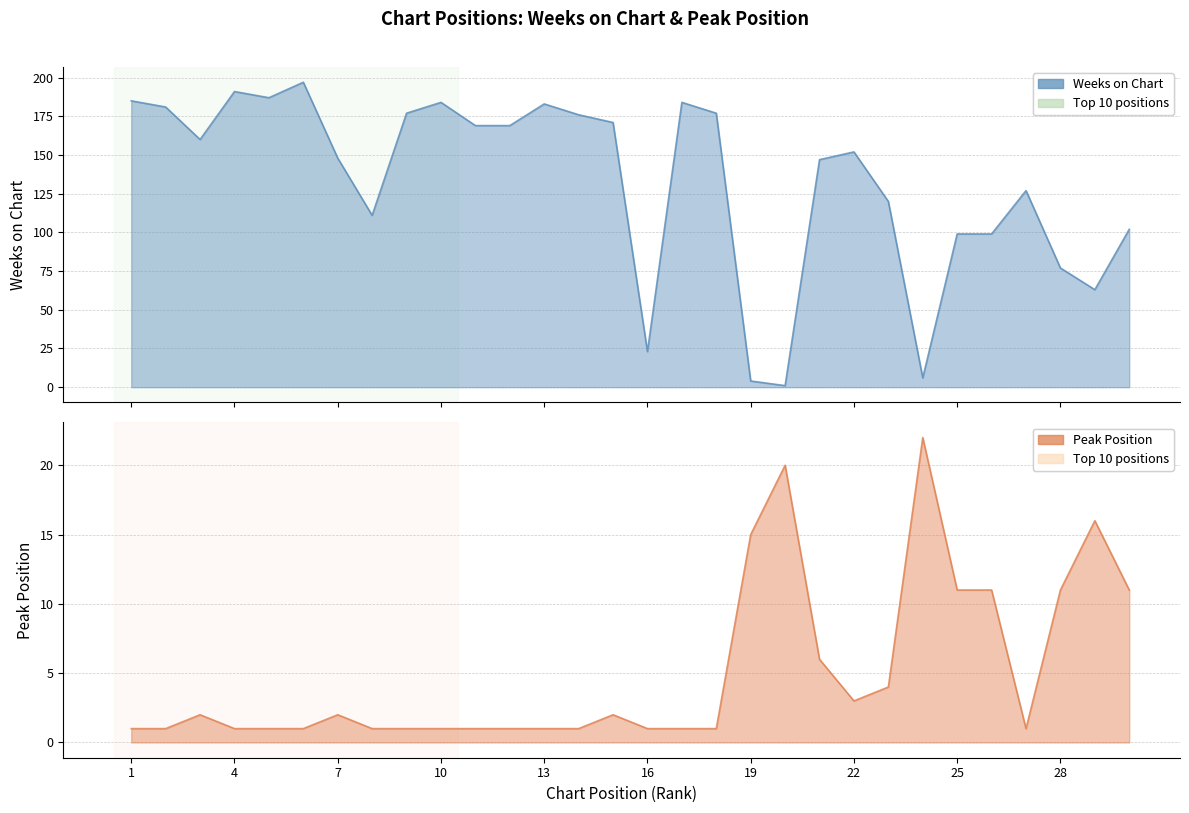

Reading left to right, list all the values displayed in this chart.

Weeks on Chart: 1=185	2=181	3=160	4=191	5=187	6=197	7=148	8=111	9=177	10=184	11=169	12=169	13=183	14=176	15=171	16=23	17=184	18=177	19=4	20=1	21=147	22=152	23=120	24=6	25=99	26=99	27=127	28=77	29=63	30=102
Peak Position: 1=1	2=1	3=2	4=1	5=1	6=1	7=2	8=1	9=1	10=1	11=1	12=1	13=1	14=1	15=2	16=1	17=1	18=1	19=15	20=20	21=6	22=3	23=4	24=22	25=11	26=11	27=1	28=11	29=16	30=11